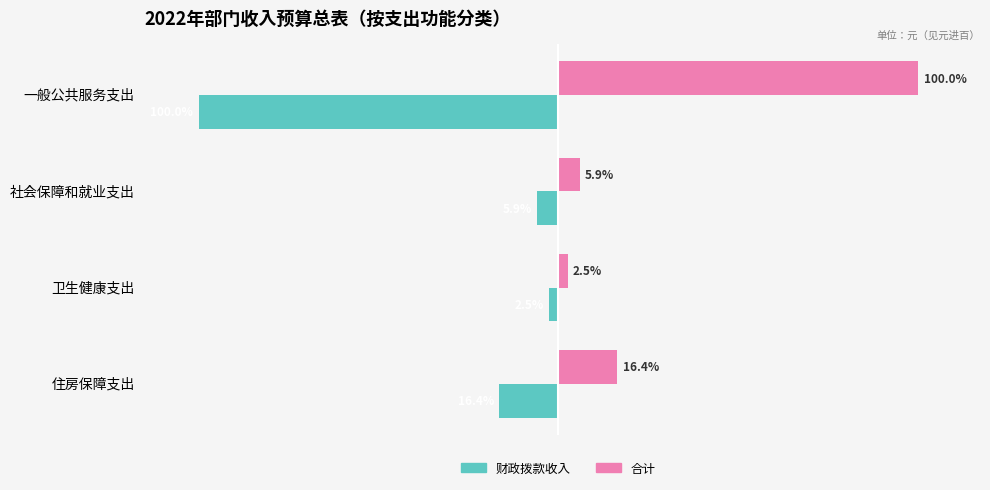

Which category has the lowest value in the 财政拨款收入 series?

一般公共服务支出